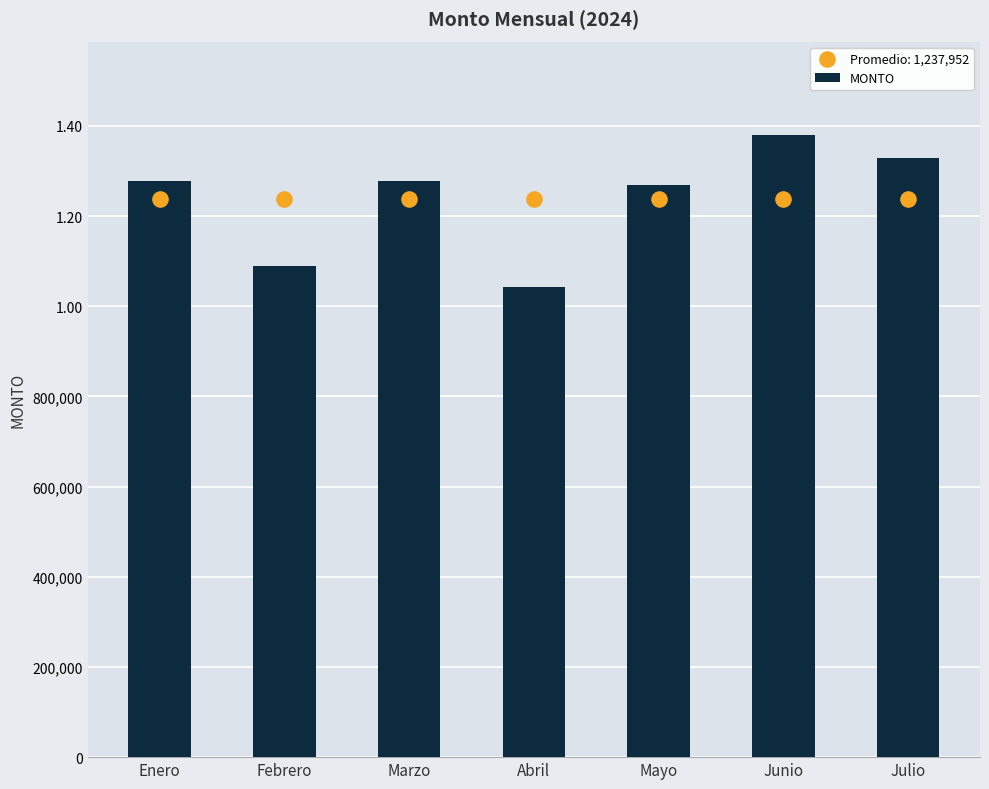

Between Mayo and Febrero, which is larger?

Mayo